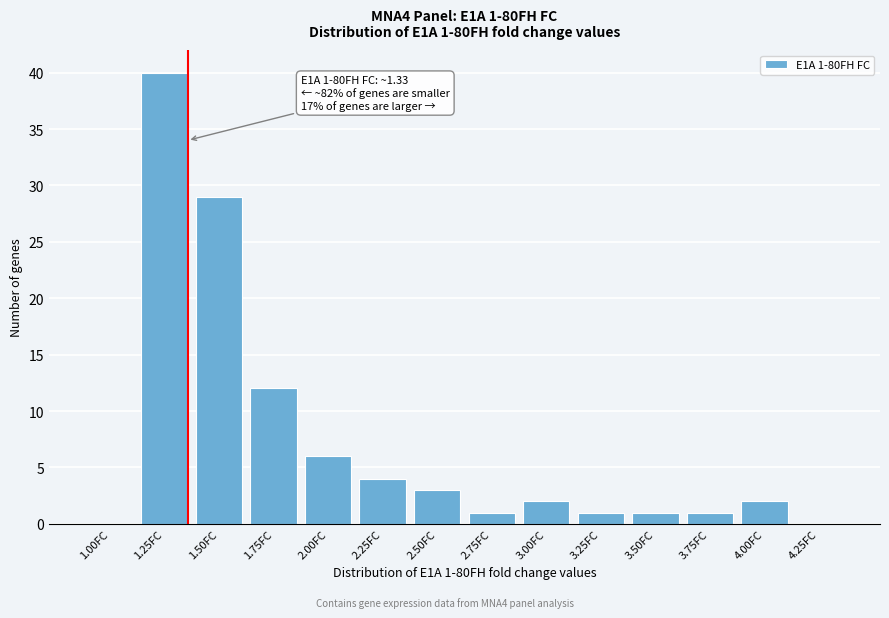

Reading right to left, extract all data points from this chart.

4.25FC=0	4.00FC=2	3.75FC=1	3.50FC=1	3.25FC=1	3.00FC=2	2.75FC=1	2.50FC=3	2.25FC=4	2.00FC=6	1.75FC=12	1.50FC=29	1.25FC=40	1.00FC=0